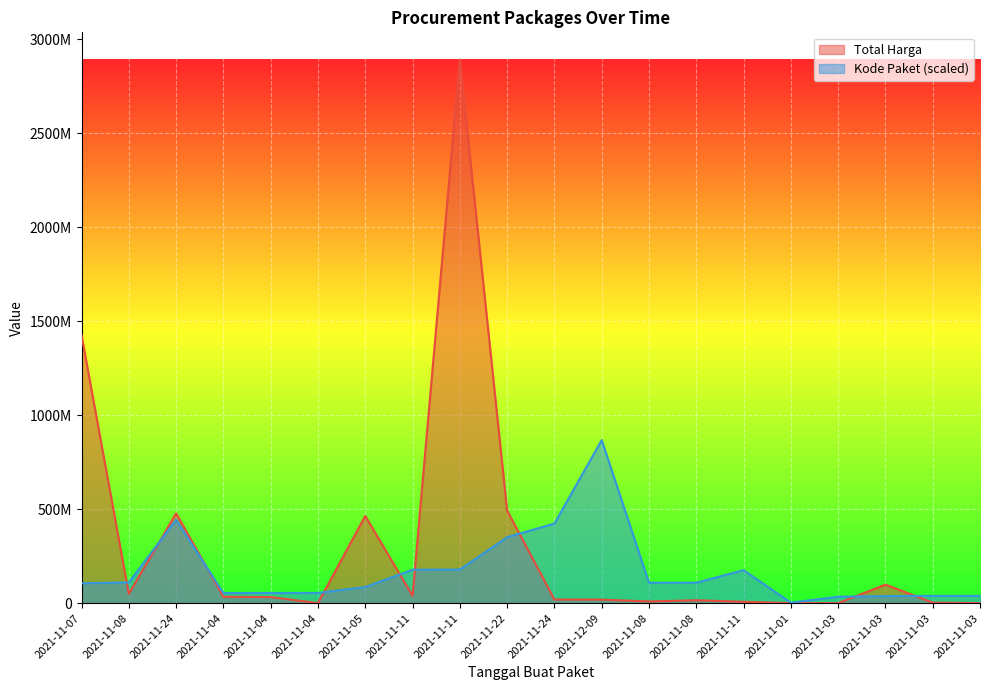

The value of Total Harga at 2021-11-08 is 78120393.8. True or false?

False